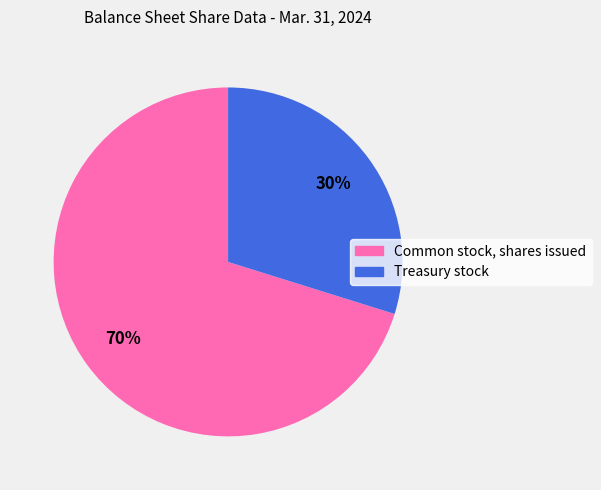

Which has a higher value, Treasury stock or Common stock, shares issued?

Common stock, shares issued